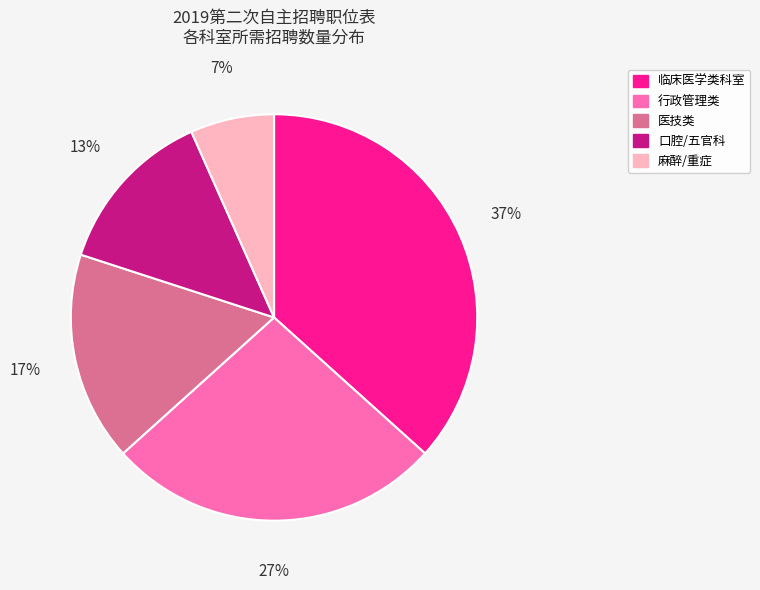

Is there any slice that represents more than half of the pie?

No